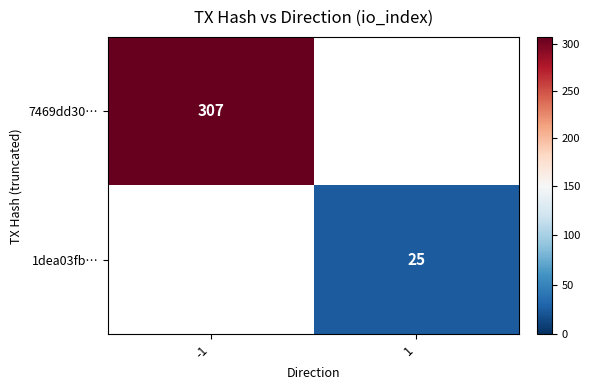

The 7469dd30… series shows 307 at -1. True or false?

True